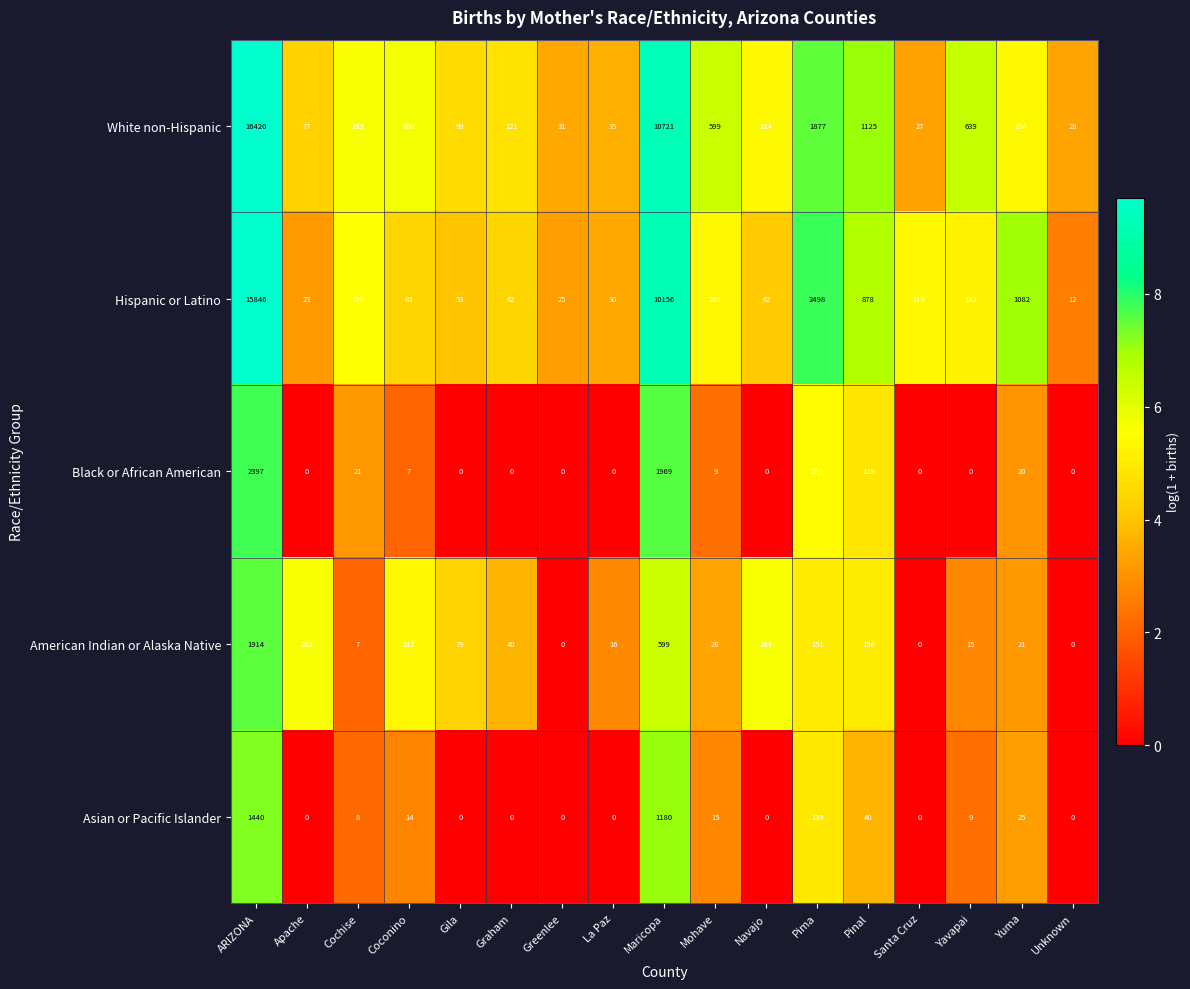

How many data points does each series have?

17